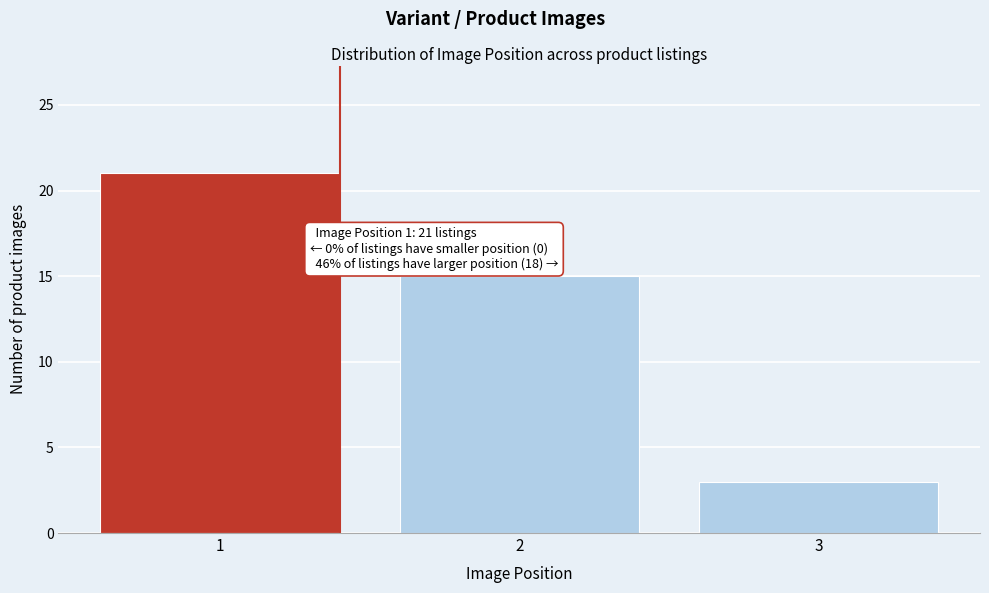

Reading right to left, transcribe all the data shown in this chart.

3	15	21